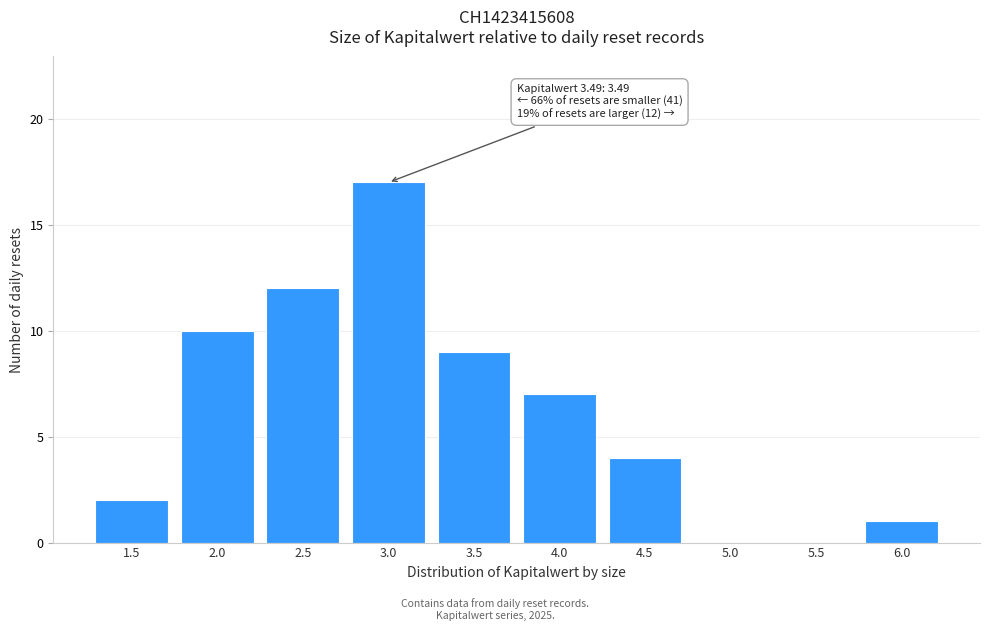

Reading left to right, list all the values displayed in this chart.

1.5=2	2.0=10	2.5=12	3.0=17	3.5=9	4.0=7	4.5=4	5.0=0	5.5=0	6.0=1